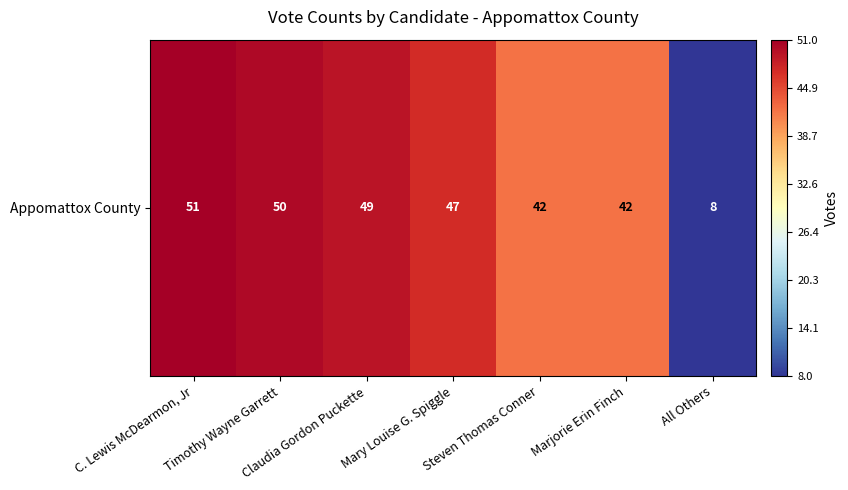

Which category has the lowest value across all series?

All Others